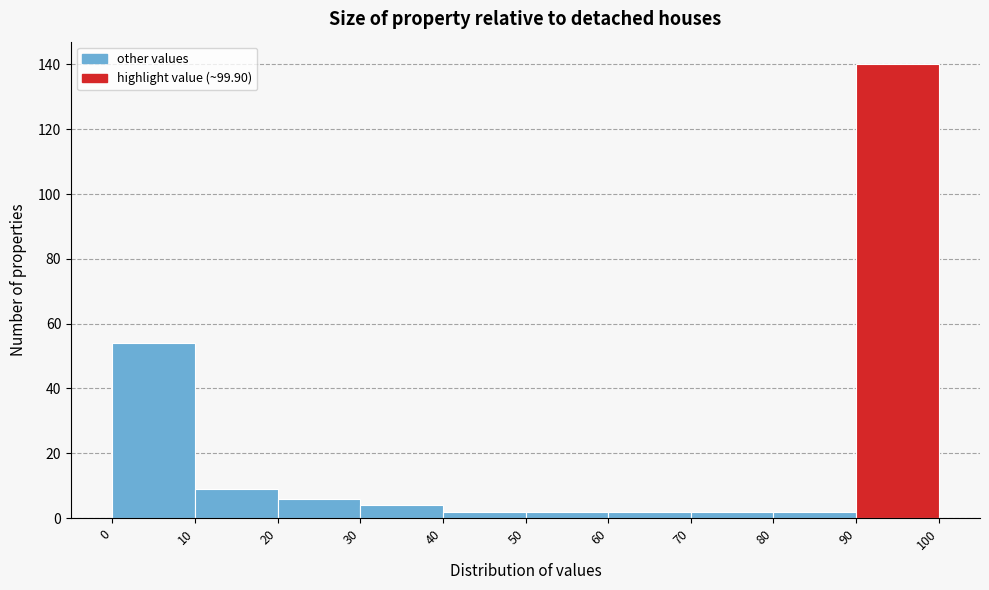

Reading left to right, list every bar in this chart as the range it spans on the x-axis followed by its height. The values are not printed on the chart, so give them approximately, as read against the axis.

0 to 10: 54
10 to 20: 10
20 to 30: 6
30 to 40: 4
40 to 50: 2
50 to 60: 2
60 to 70: 2
70 to 80: 2
80 to 90: 2
90 to 100: 140